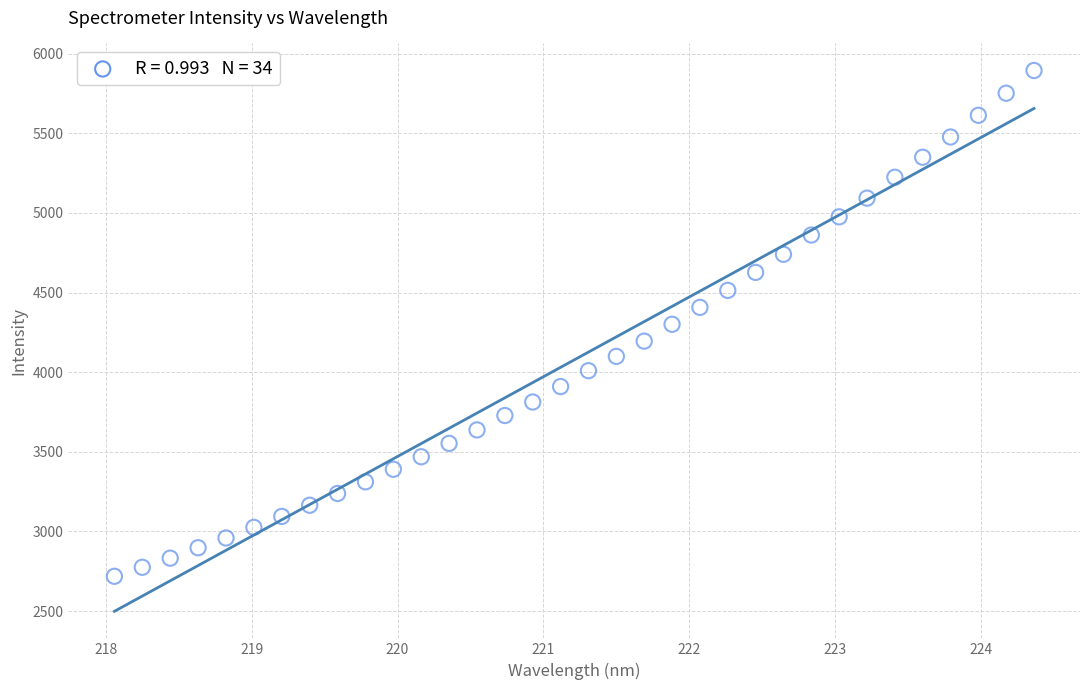

What is the range of X values (max minus min)?

6.3